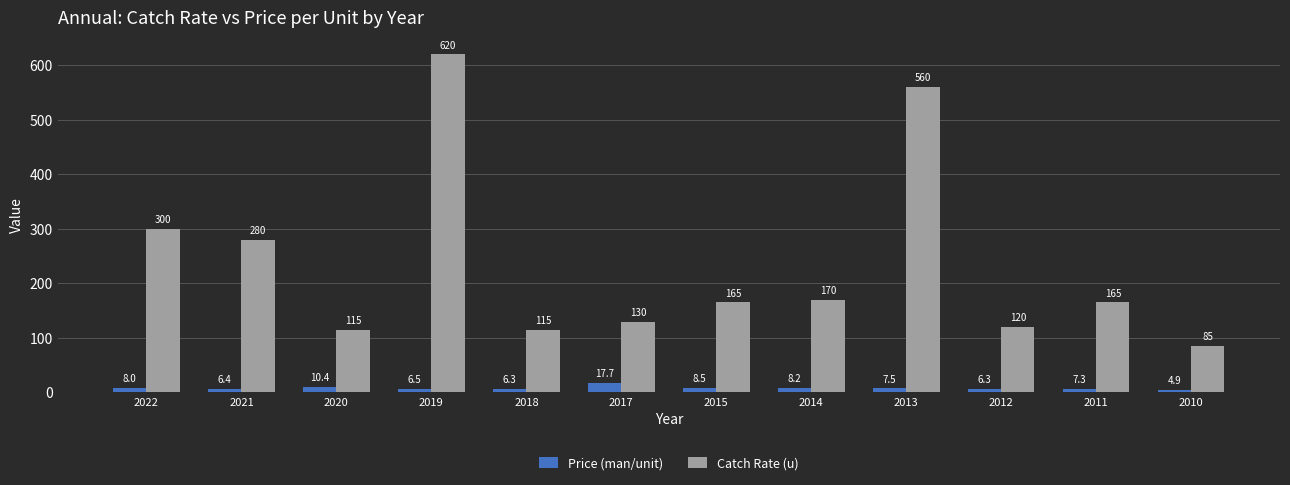

Rank the series by their average value, from highest to lowest.

Catch Rate (u), Price (man/unit)